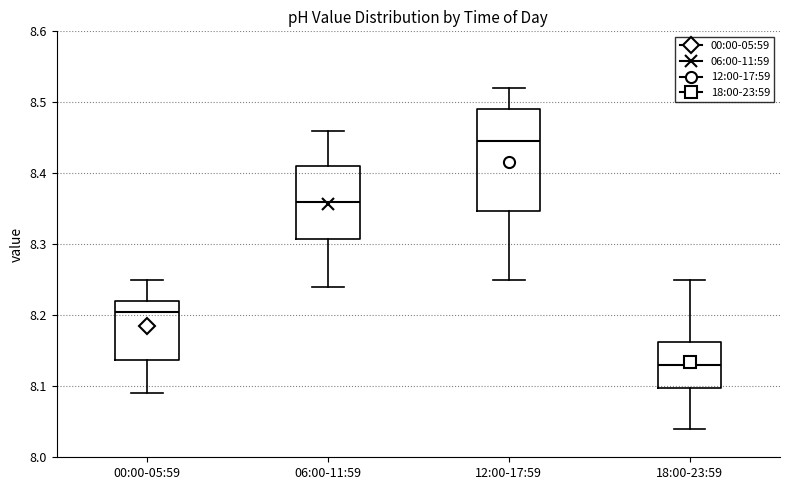

Which box is the tallest, from its lower edge to its upper edge?

12:00-17:59